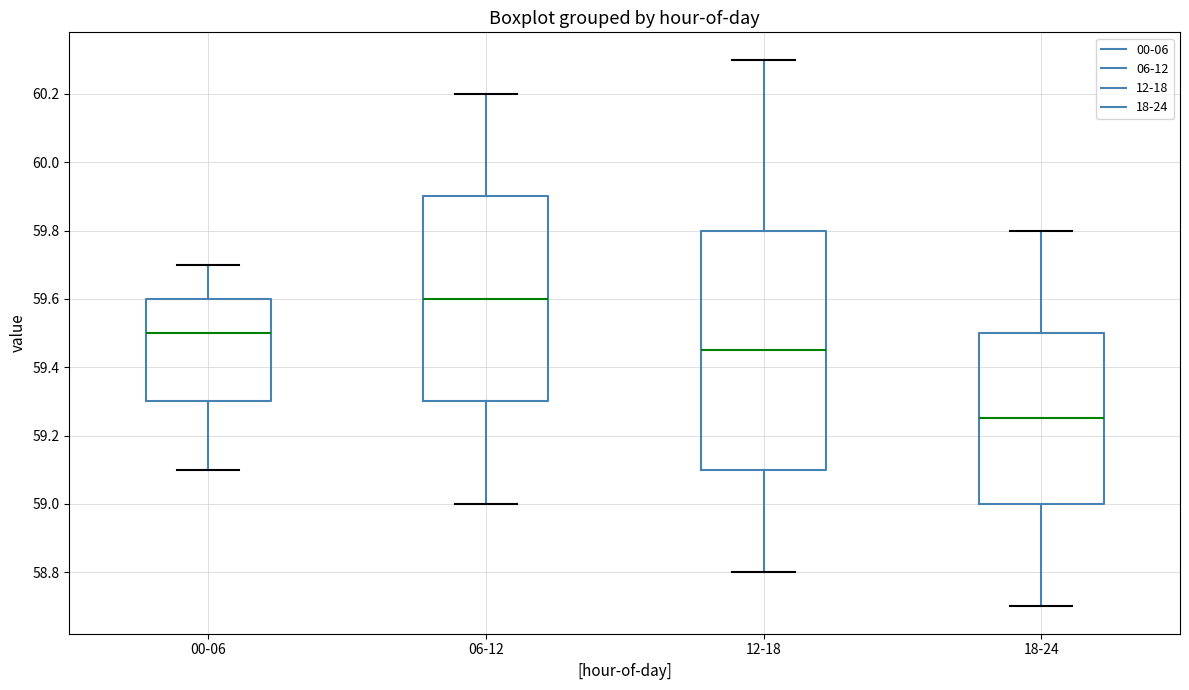

Reading left to right, transcribe this box plot: for each box, give where its median line is, the range the box spans, and where its two whiskers end, as read against the y-axis. The values are not printed on the chart, so give them approximately, as read against the axis.

00-06: median 59.50, box 59.30 to 59.60, whiskers 59.10 to 59.70
06-12: median 59.60, box 59.30 to 59.90, whiskers 59.00 to 60.20
12-18: median 59.46, box 59.10 to 59.80, whiskers 58.80 to 60.30
18-24: median 59.26, box 59.00 to 59.50, whiskers 58.70 to 59.80